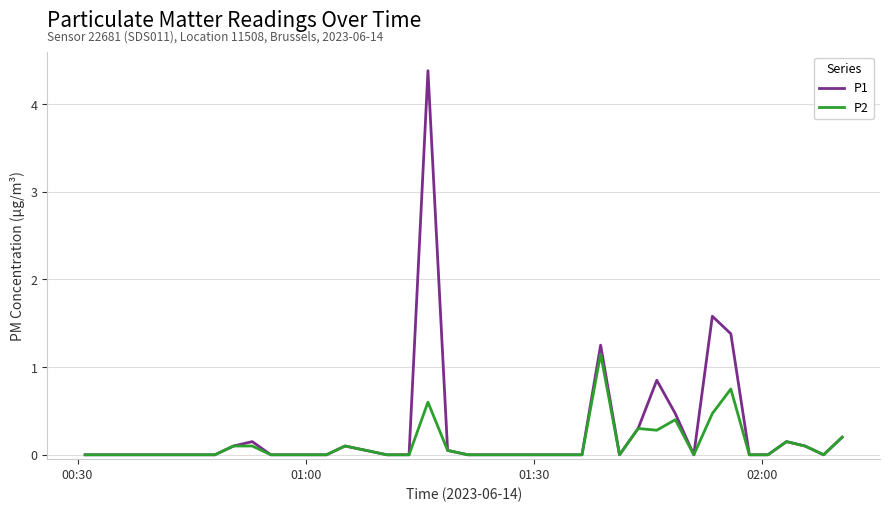

What is the maximum value shown in the chart?

4.4